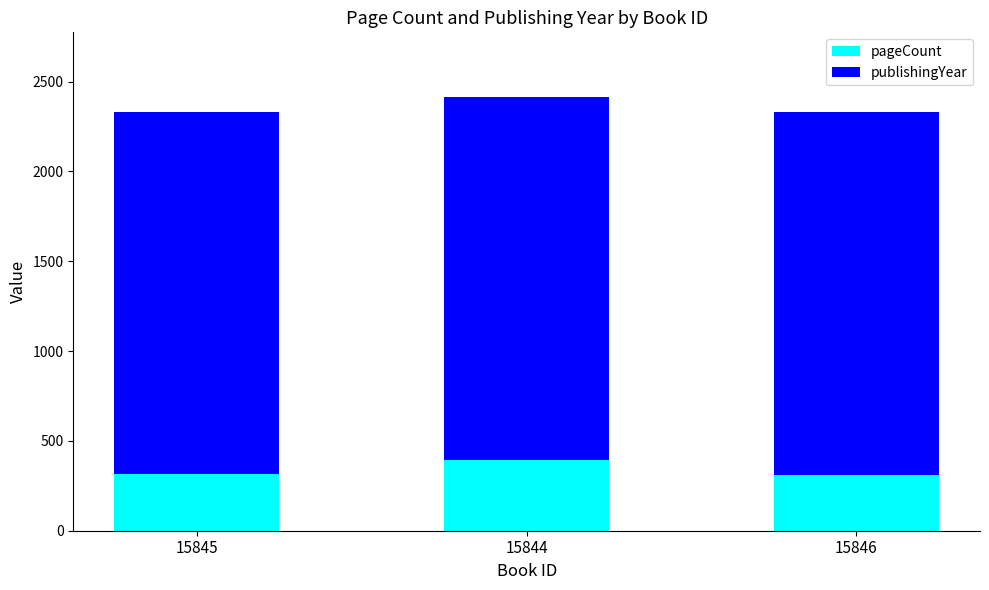

What is the sum of the pageCount values at 15844 and 15846?

704